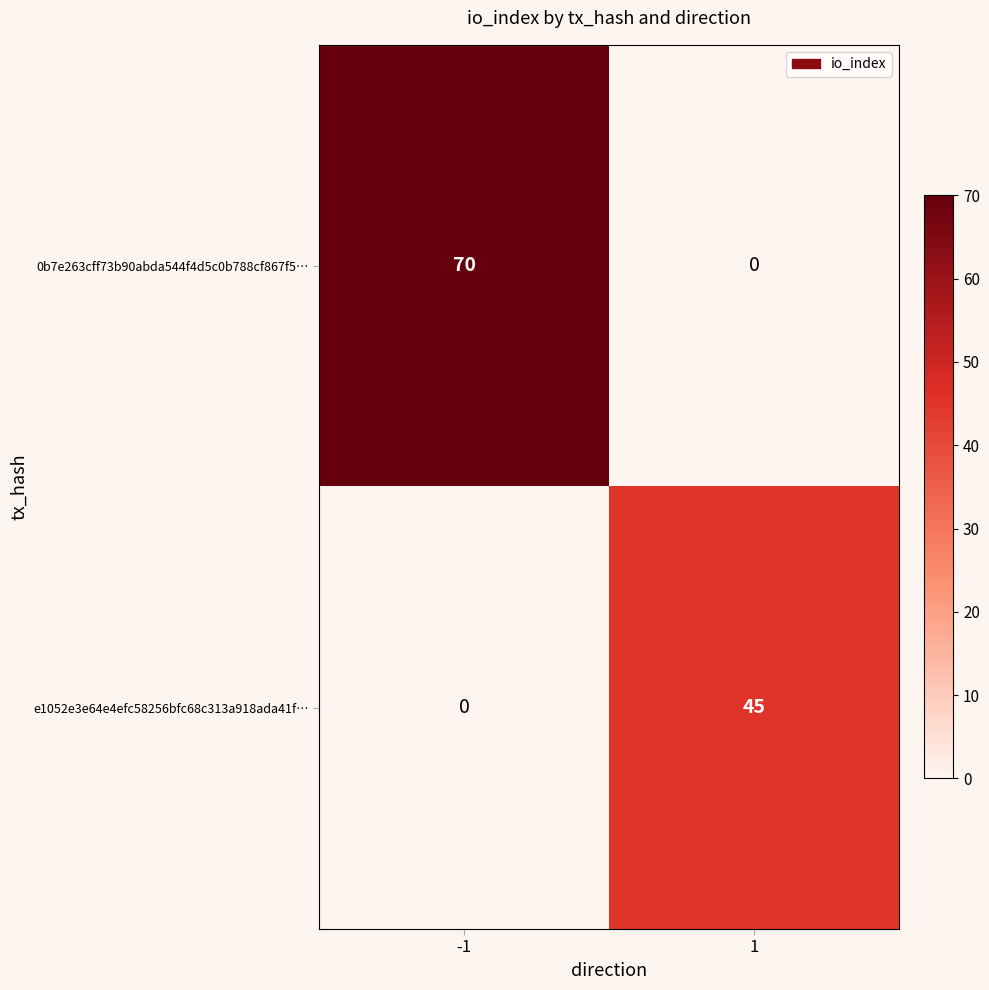

Is it true that e1052e3e64e4efc58256bfc68c313a918ada41f… equals 23 at 1?

False